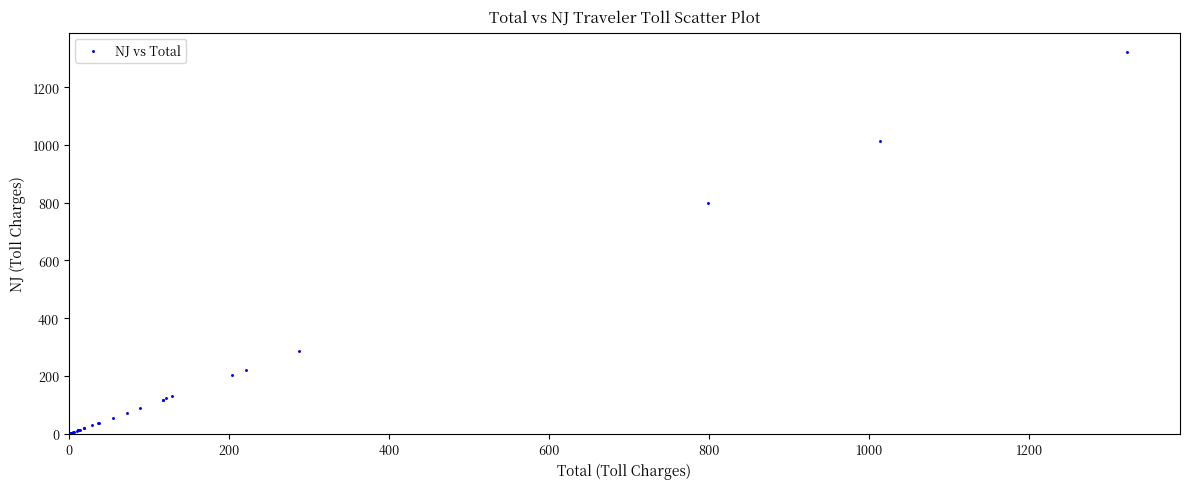

What Y value in the scatter plot is closest to 661?

799.5